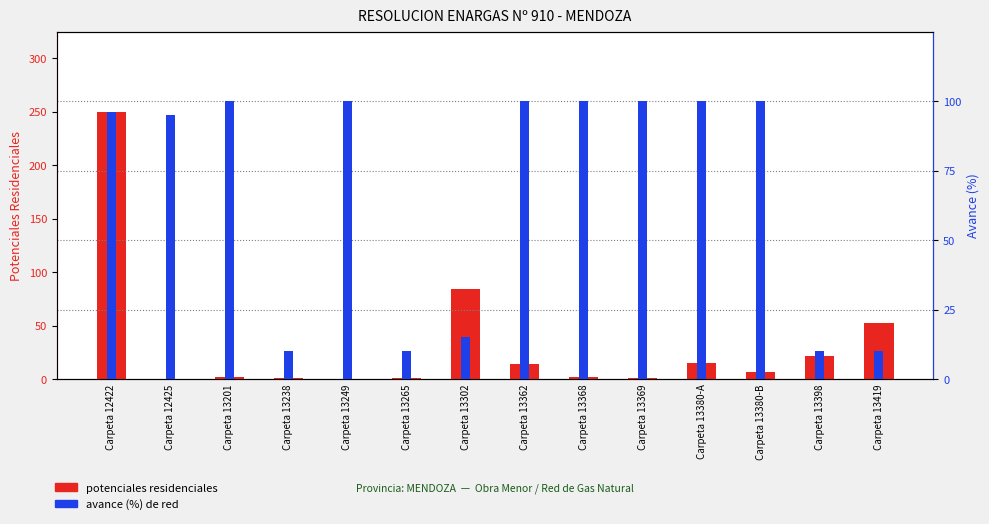

Reading right to left, transcribe all the data shown in this chart.

potenciales residenciales: Carpeta 13419=53	Carpeta 13398=22	Carpeta 13380-B=7	Carpeta 13380-A=15	Carpeta 13369=1	Carpeta 13368=2	Carpeta 13362=14	Carpeta 13302=84	Carpeta 13265=1	Carpeta 13249=0	Carpeta 13238=1	Carpeta 13201=2	Carpeta 12425=0	Carpeta 12422=250
avance (%): Carpeta 13419=10	Carpeta 13398=10	Carpeta 13380-B=100	Carpeta 13380-A=100	Carpeta 13369=100	Carpeta 13368=100	Carpeta 13362=100	Carpeta 13302=15	Carpeta 13265=10	Carpeta 13249=100	Carpeta 13238=10	Carpeta 13201=100	Carpeta 12425=95	Carpeta 12422=96